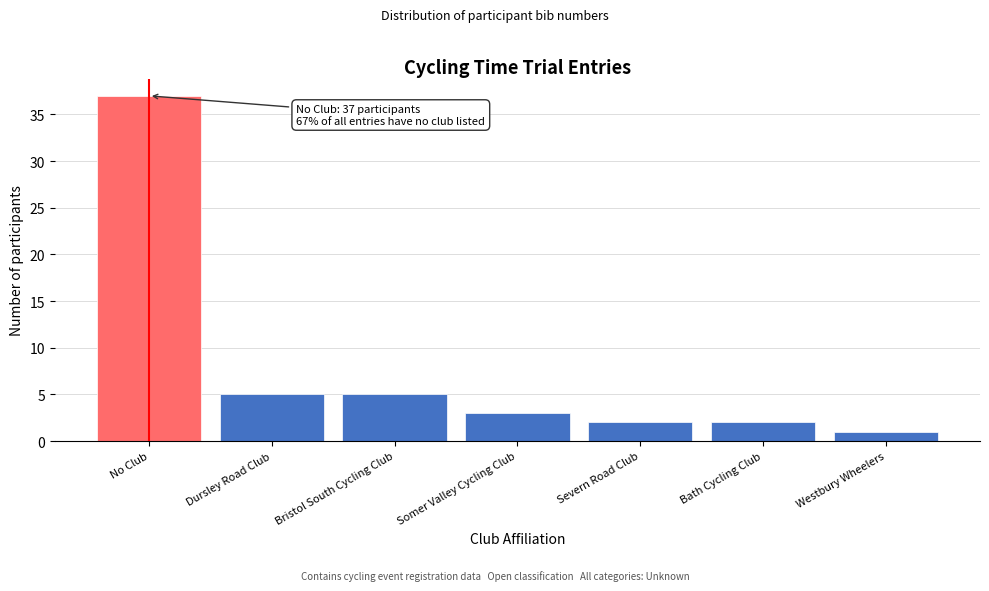

Reading right to left, list all the values displayed in this chart.

Westbury Wheelers=1	Bath Cycling Club=2	Severn Road Club=2	Somer Valley Cycling Club=3	Bristol South Cycling Club=5	Dursley Road Club=5	No Club=37